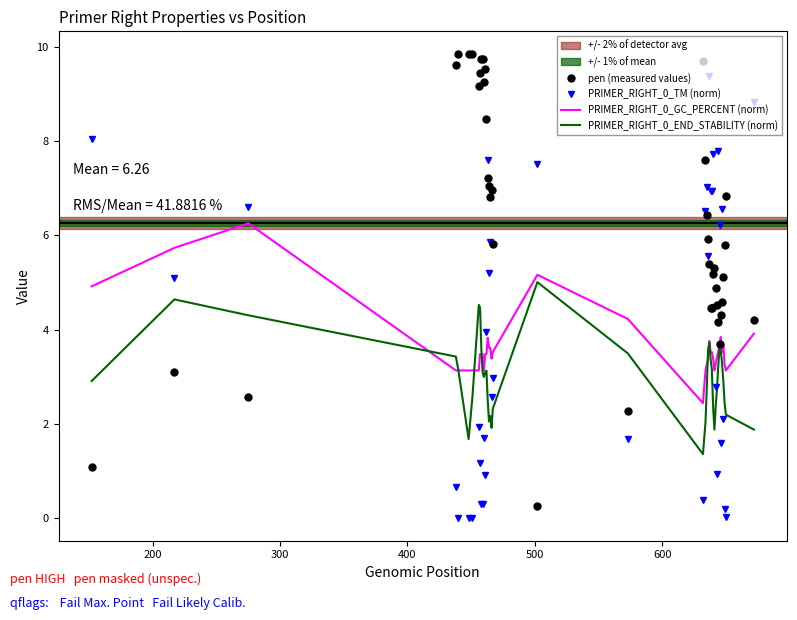

Which series has the largest total across all categories?

pen (measured values)